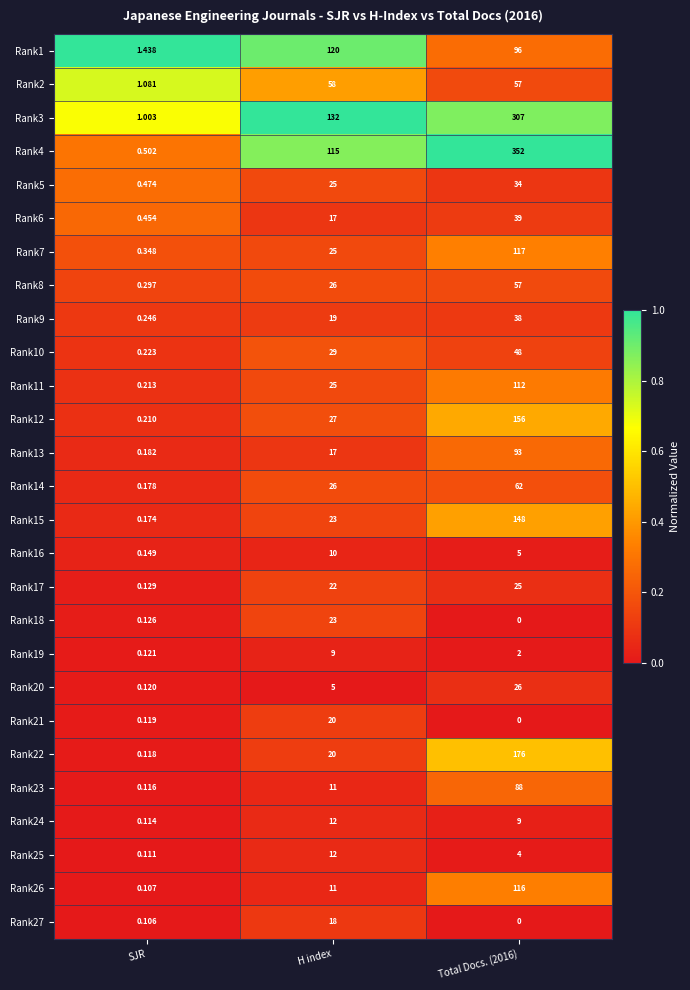

Which series has the widest spread of values?

Rank4